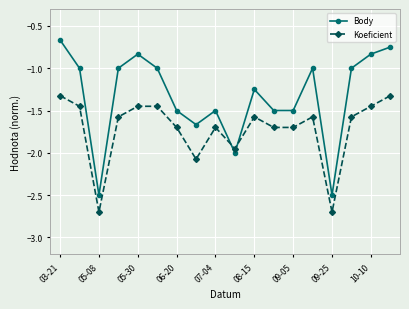

How many series are shown in this chart?

2